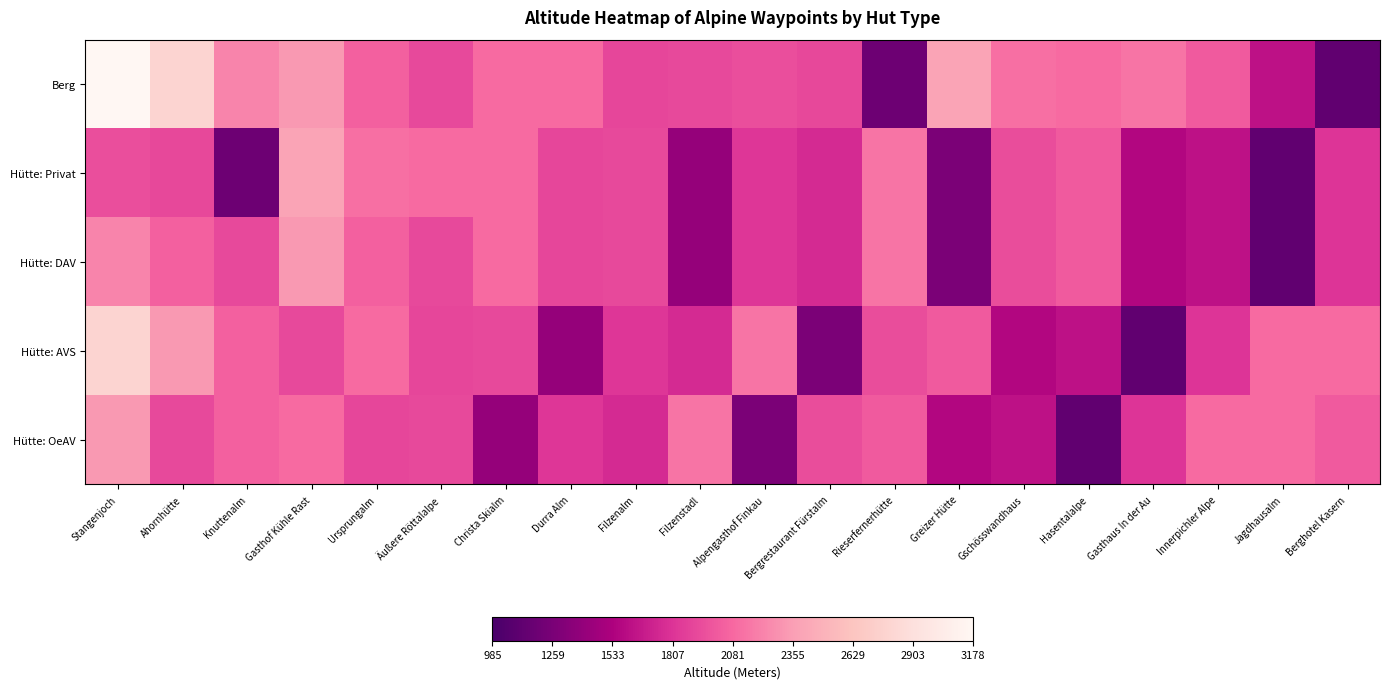

What is the spread (max minus min) of values at Innerpichler Alpe?

471